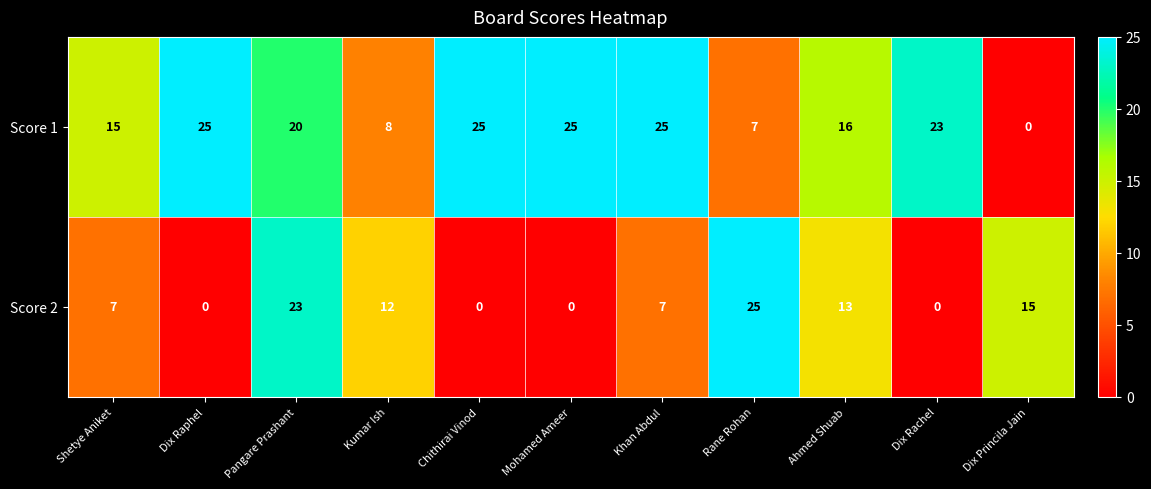

What is the maximum value for Score 1?

25